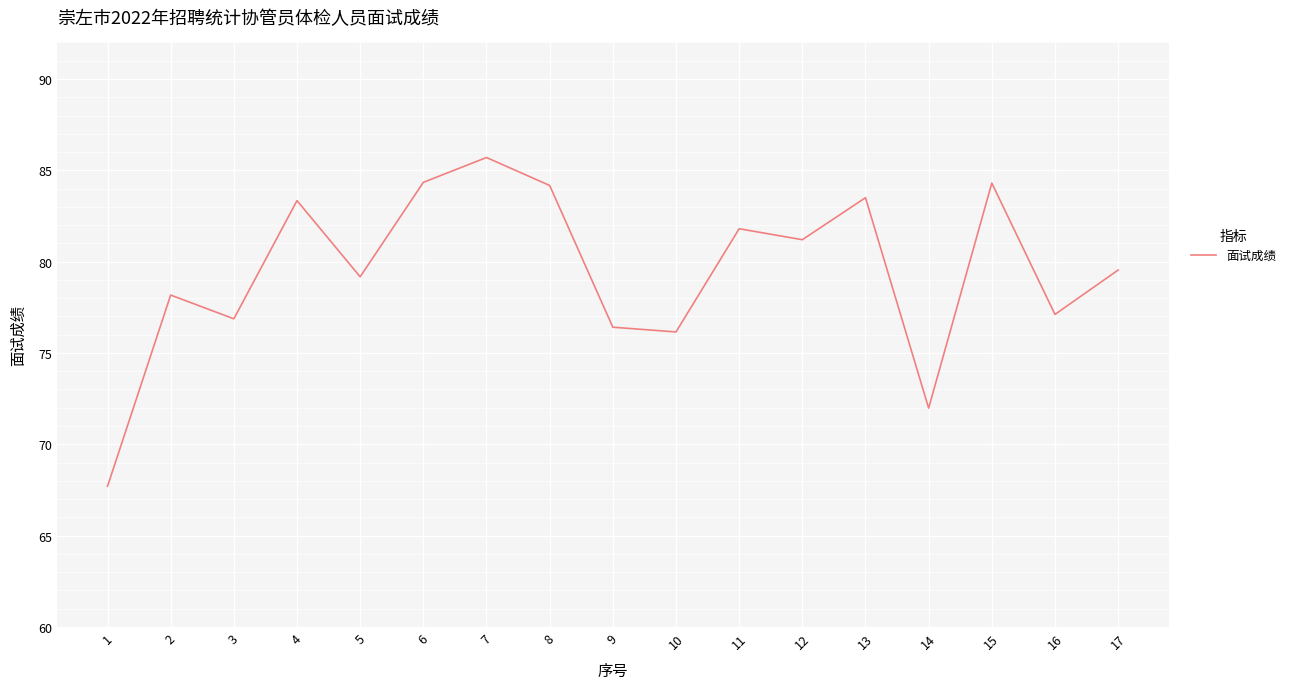

The chart shows a value of 76.2 at 10. True or false?

True